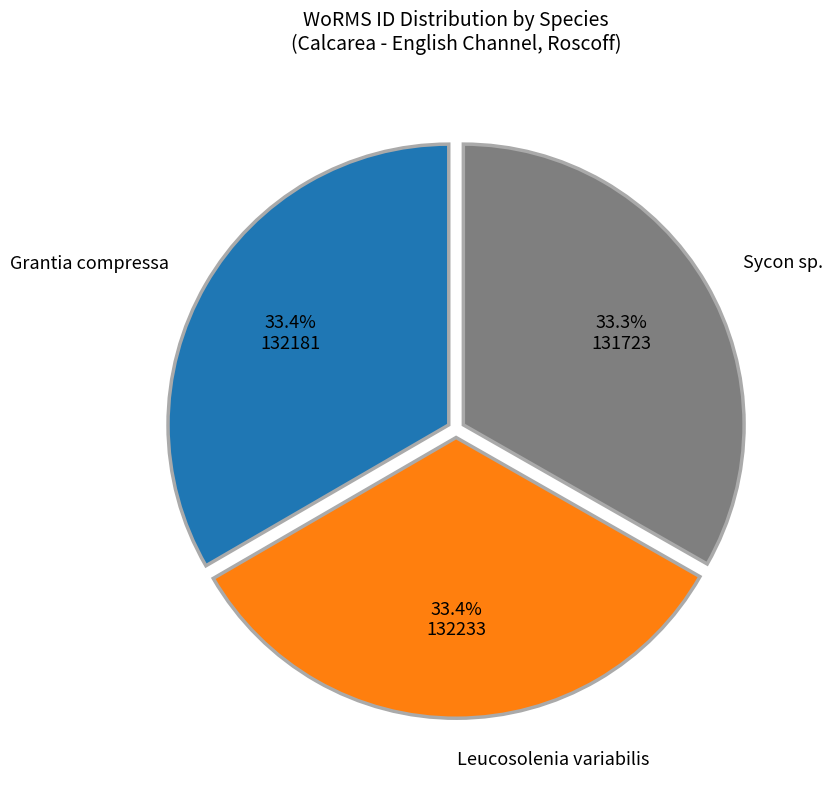

Does any single category account for the majority?

No